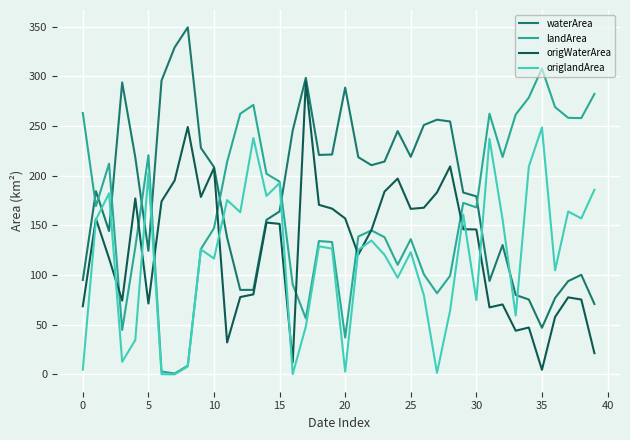

How many intersections are there between waterArea and origlandArea?

9